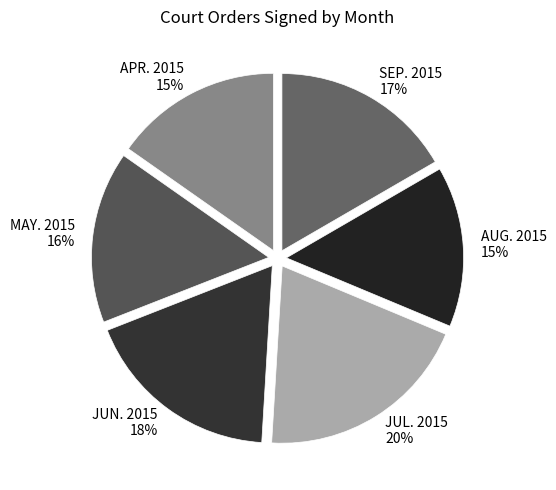

Is there any slice that represents more than half of the pie?

No